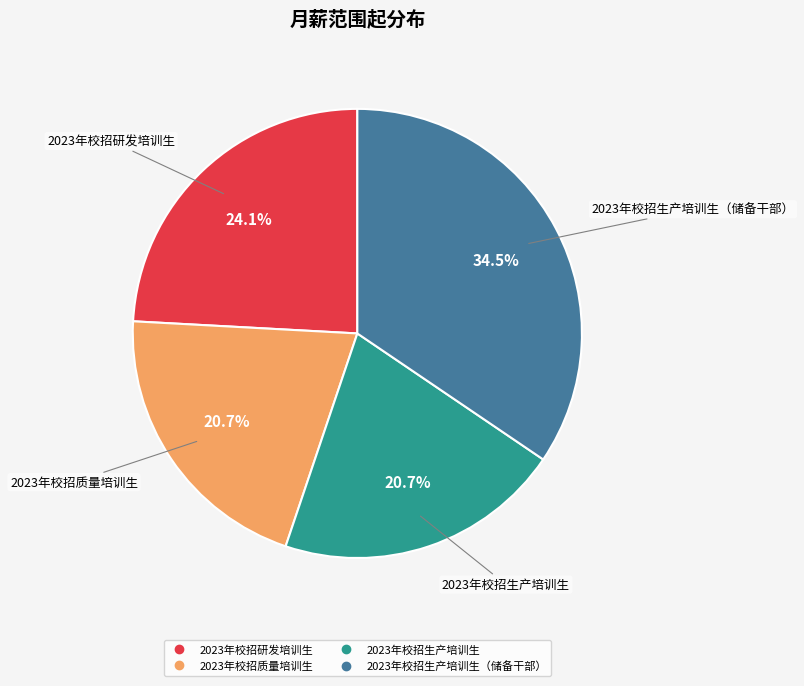

Does any single category account for the majority?

No